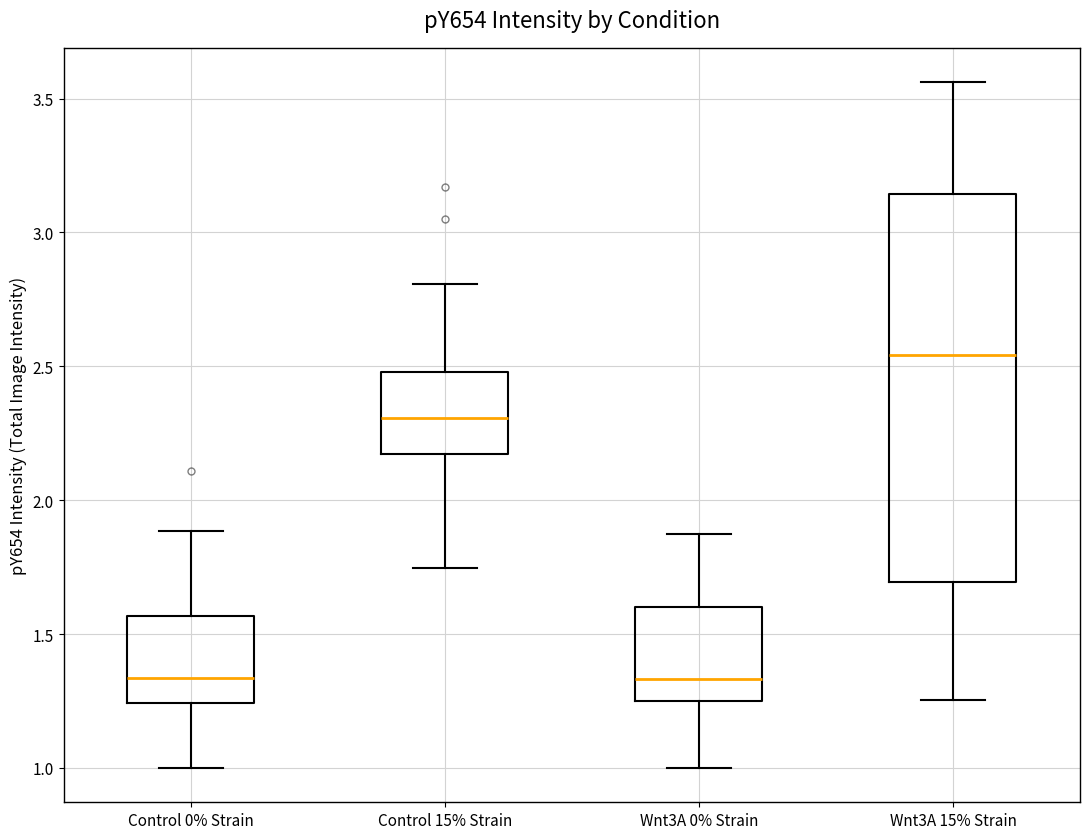

Reading left to right, read every box against the y-axis: the position of its median line, the range the box covers, and the ends of its whiskers. The values are not printed on the chart, so give them approximately, as read against the axis.

Control 0% Strain: median 1.35, box 1.25 to 1.55, whiskers 1.00 to 1.90
Control 15% Strain: median 2.30, box 2.15 to 2.50, whiskers 1.75 to 2.80
Wnt3A 0% Strain: median 1.35, box 1.25 to 1.60, whiskers 1.00 to 1.85
Wnt3A 15% Strain: median 2.55, box 1.70 to 3.15, whiskers 1.25 to 3.55